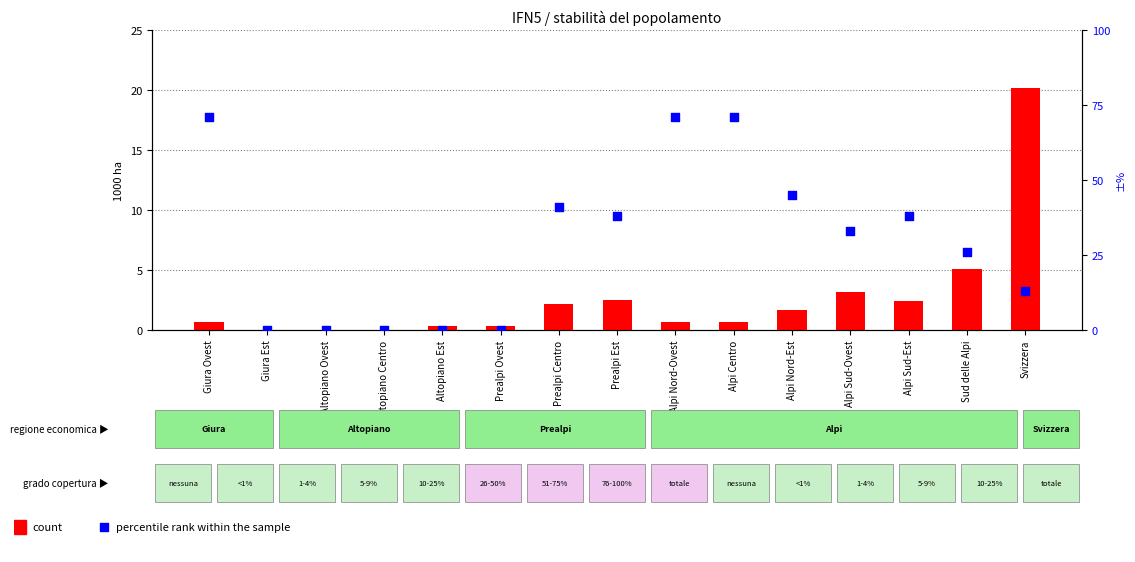

Which series has the largest total across all categories?

percentile rank within the sample